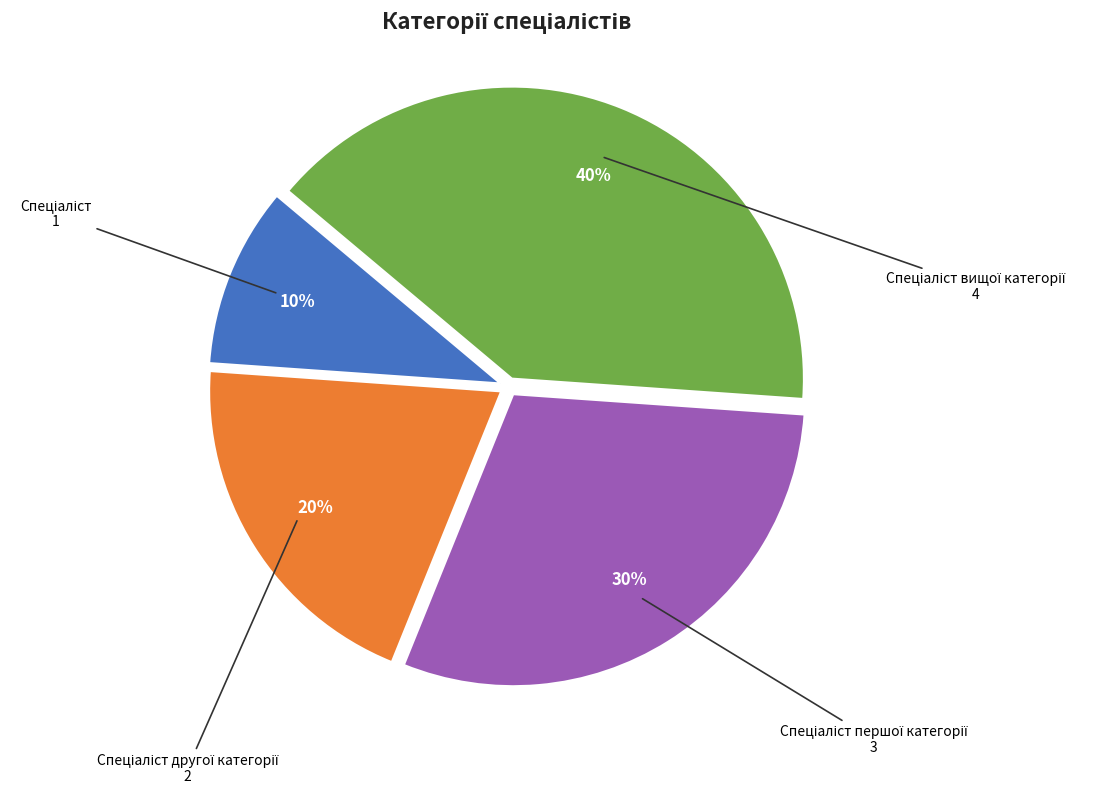

Does any single category account for the majority?

No